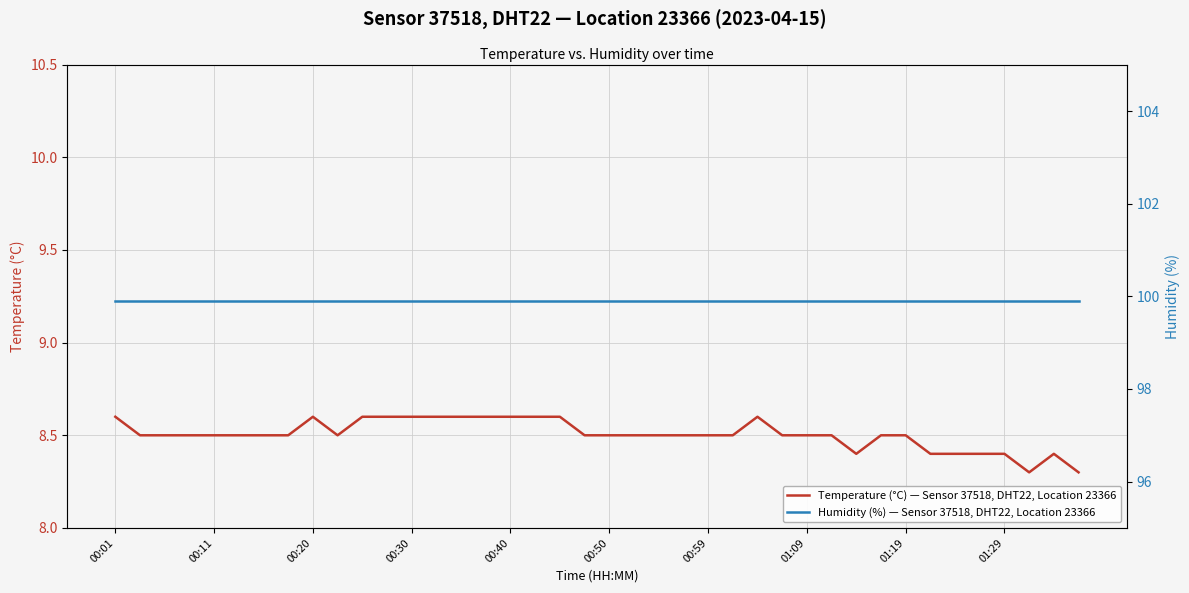

Where is Humidity (%) — Sensor 37518, DHT22, Location 23366 nearest to the value 99?

00:01